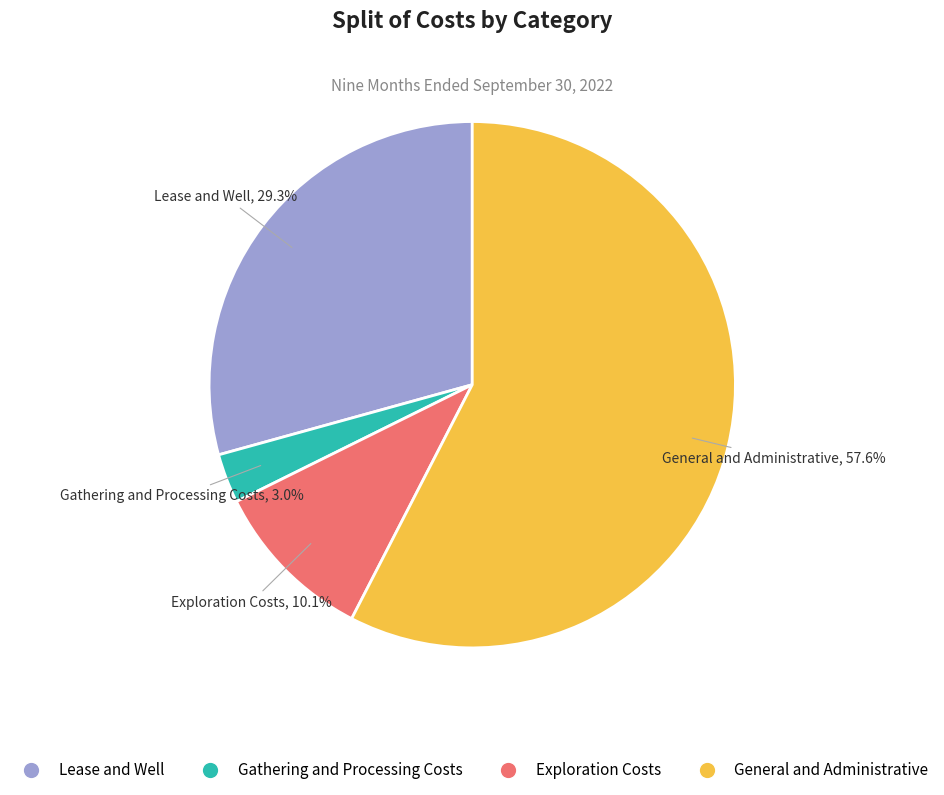

How many segments does this pie chart have?

4